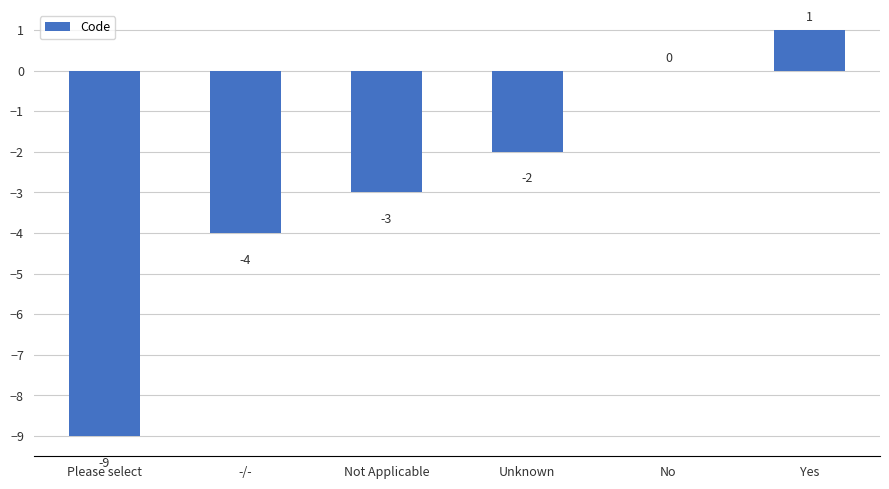

Read the value at Please select, to the nearest 5.

-10